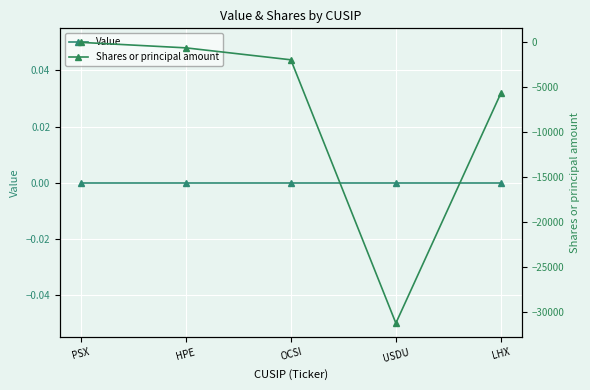

Reading left to right, transcribe all the data shown in this chart.

Value: PSX=0	HPE=0	OCSI=0	USDU=0	LHX=0
Shares or principal amount: PSX=-40	HPE=-650	OCSI=-1980	USDU=-31285	LHX=-5704